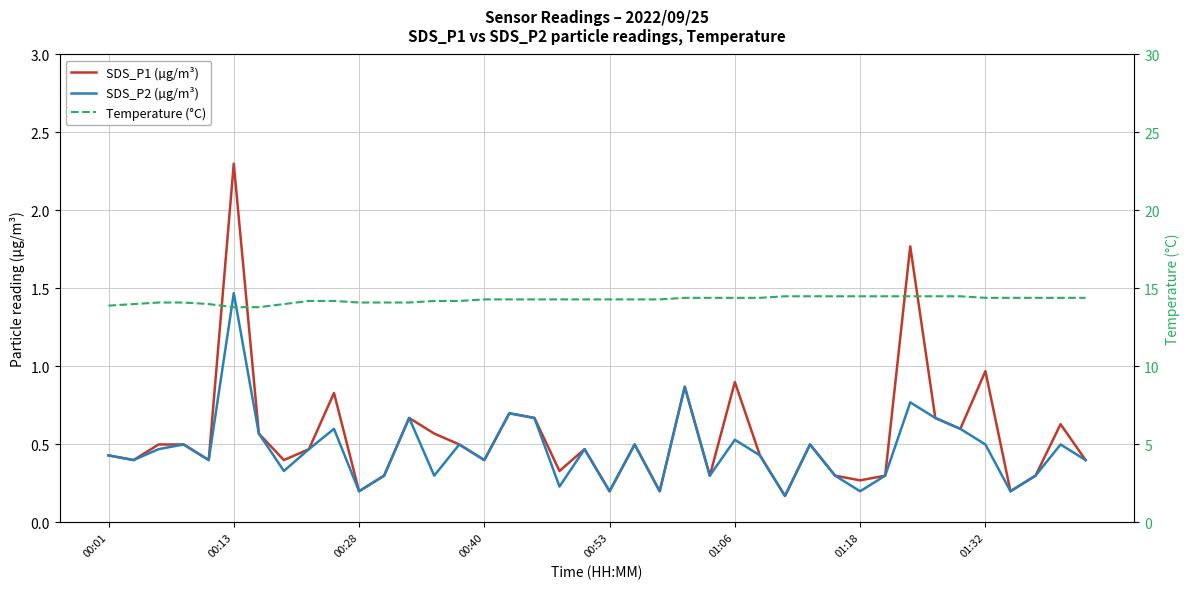

What are all the series names shown in the legend?

SDS_P1 (µg/m³), SDS_P2 (µg/m³), Temperature (°C)